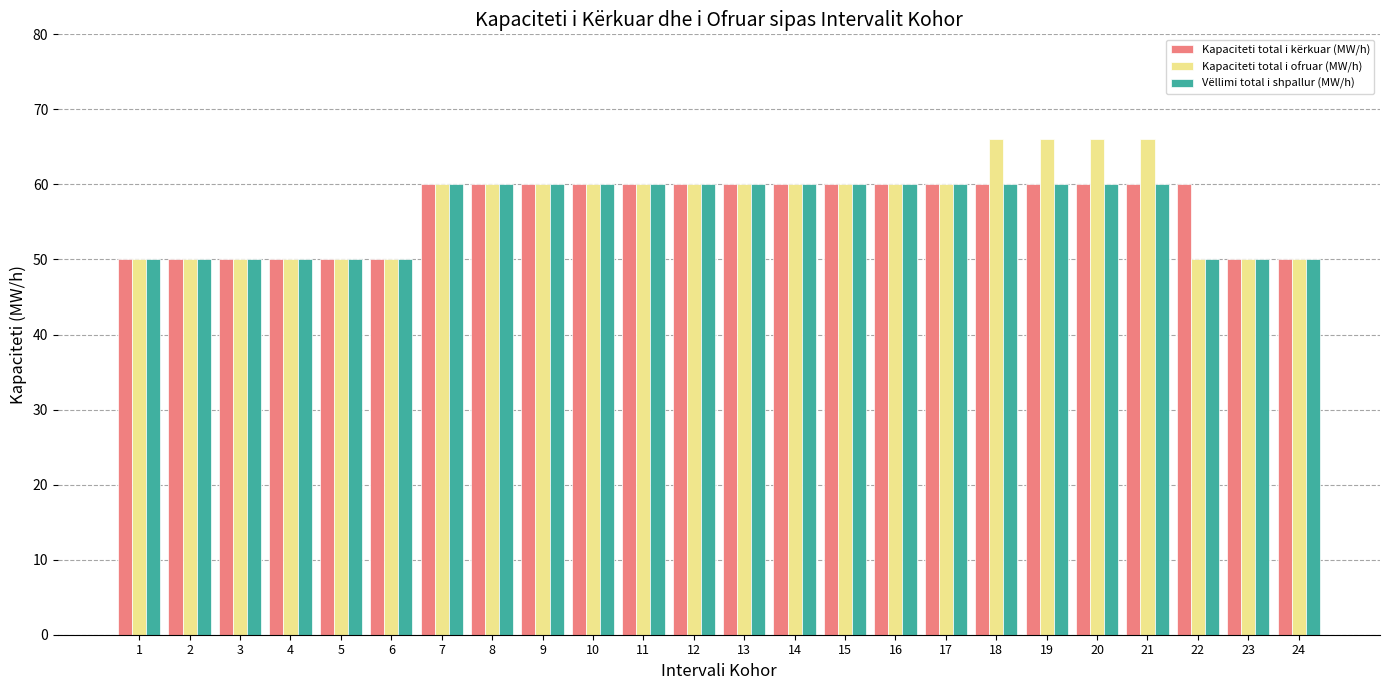

What is the minimum value shown in the chart?

50